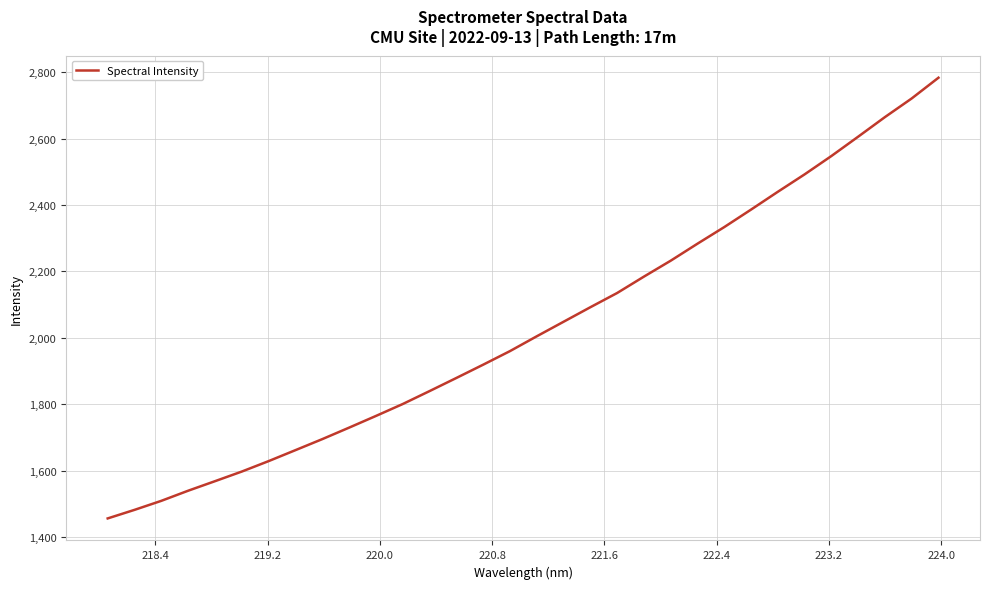

What is the difference between the maximum and minimum values?

1327.4